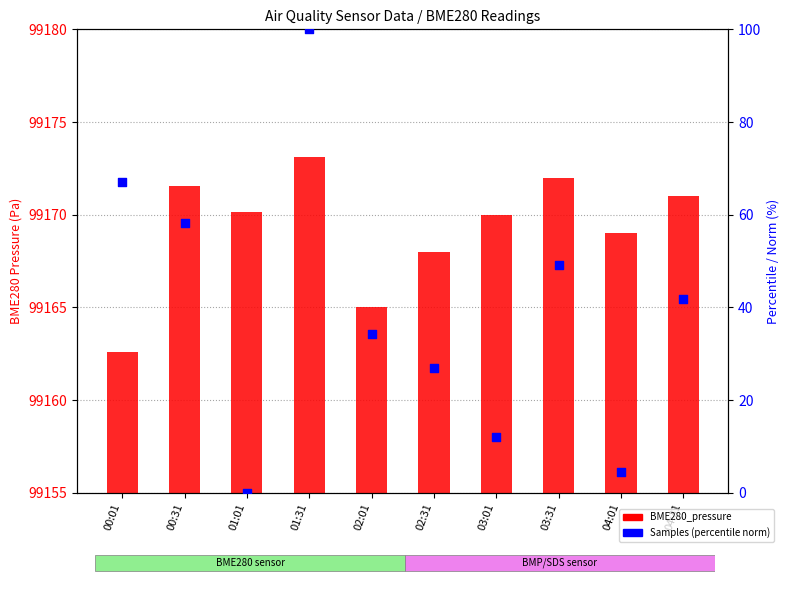

Which series contains the lowest Y value?

Samples (norm %)